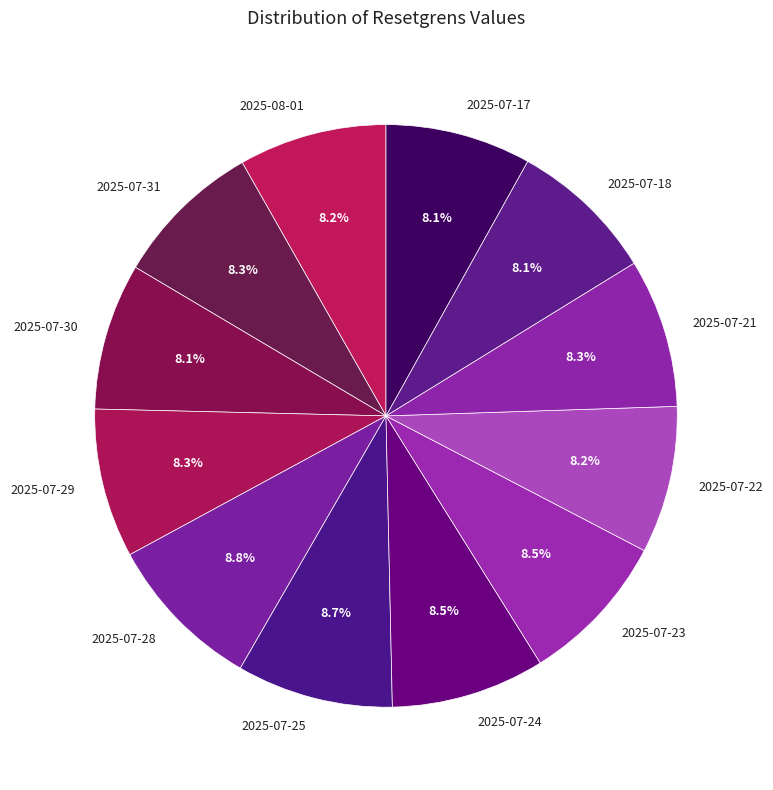

Approximately how many times larger is the value at 2025-07-17 compared to 2025-08-01?

1.0